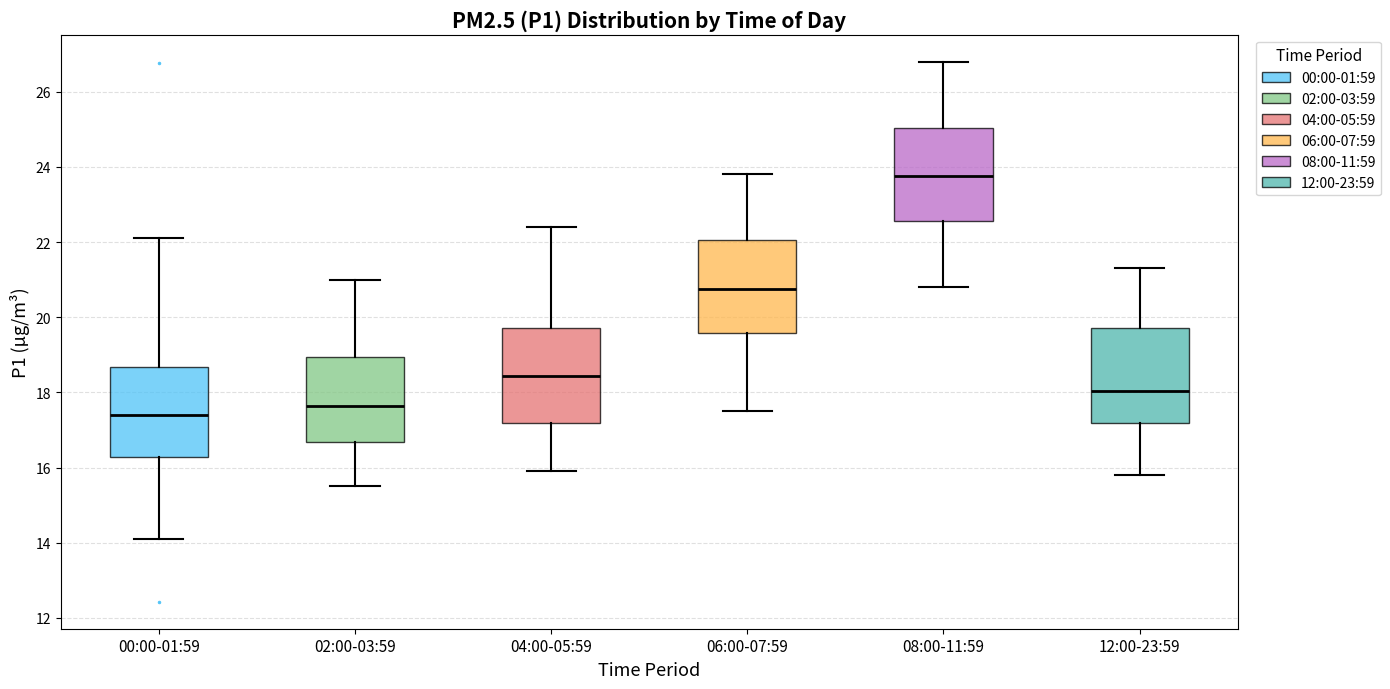

Which box's median line is the lowest?

00:00-01:59